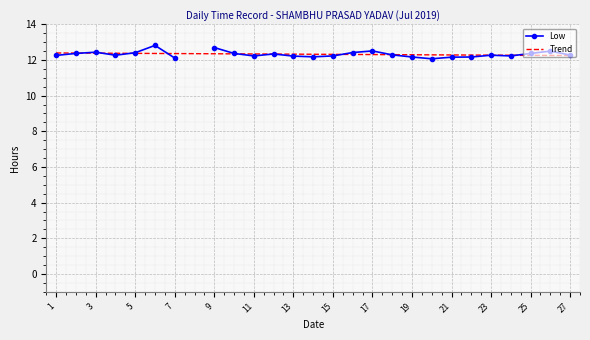

The value of Trend at 19 is 3.1. True or false?

False